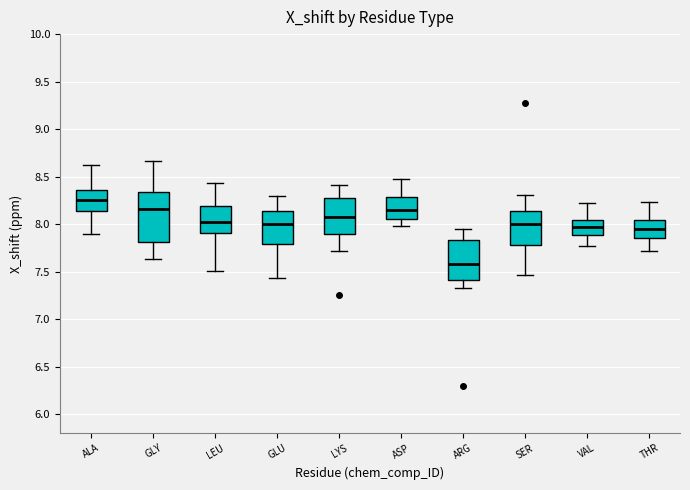

Which box is the tallest, from its lower edge to its upper edge?

GLY